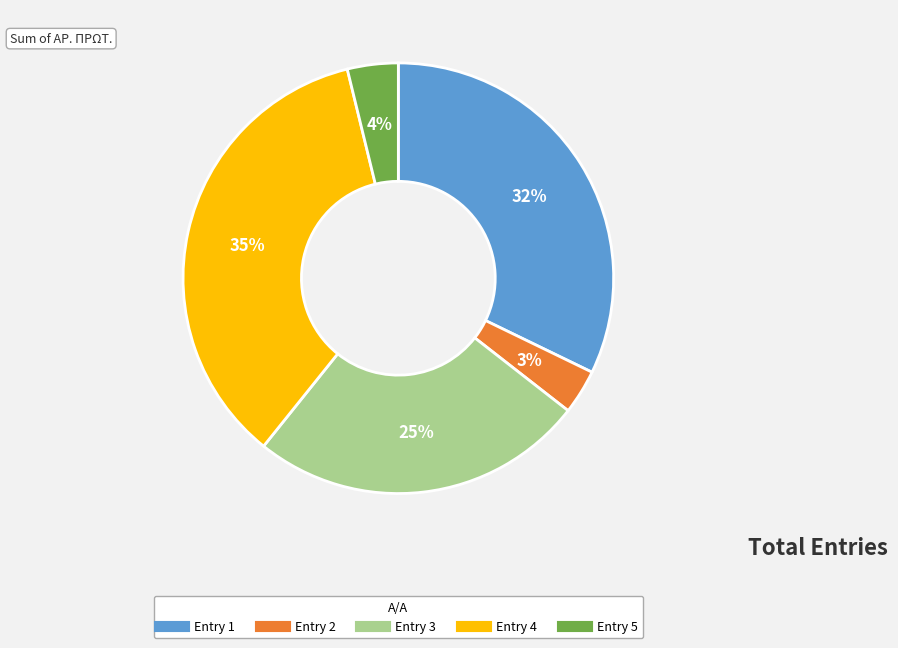

Count the number of slices in the pie.

5